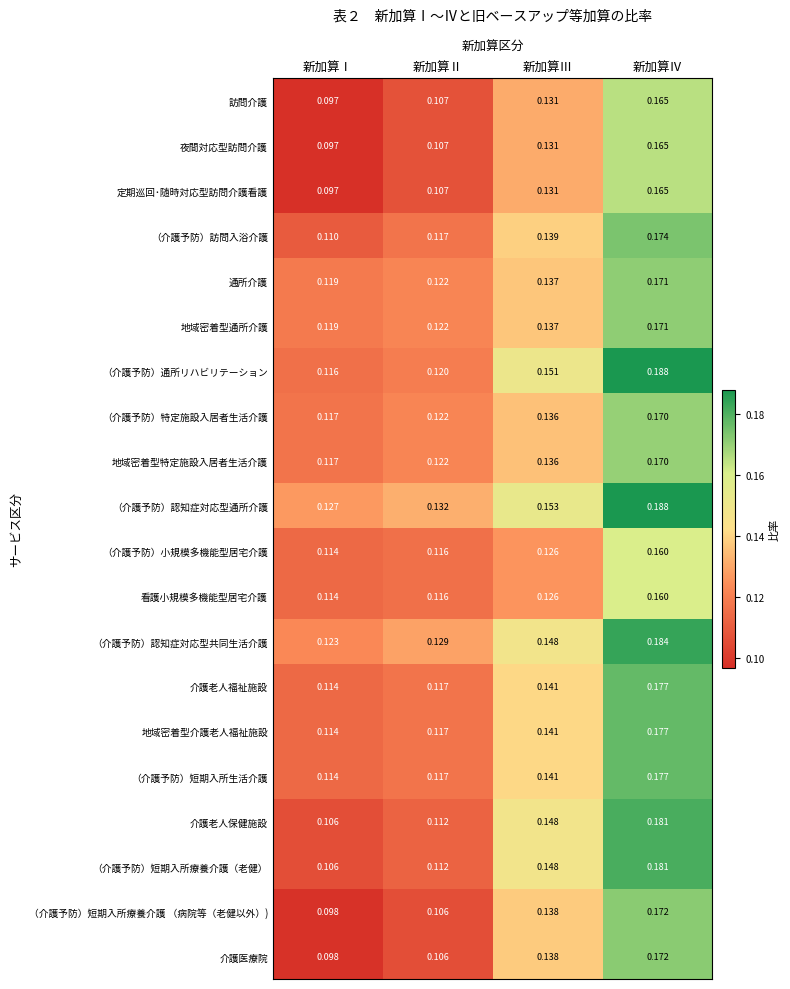

Which label corresponds to the smallest value in the chart?

新加算Ⅰ